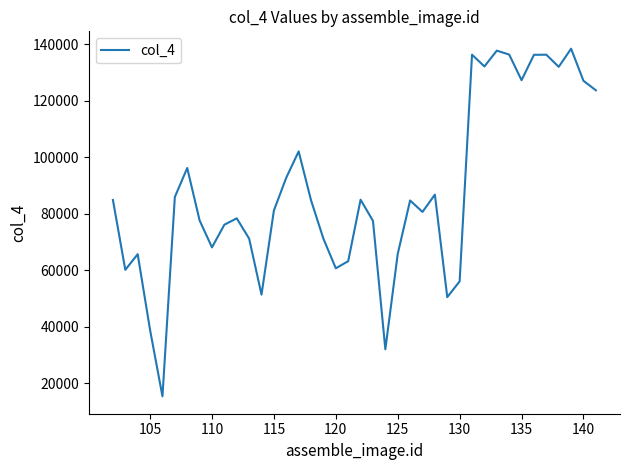

What is the minimum value shown in the chart?

15373